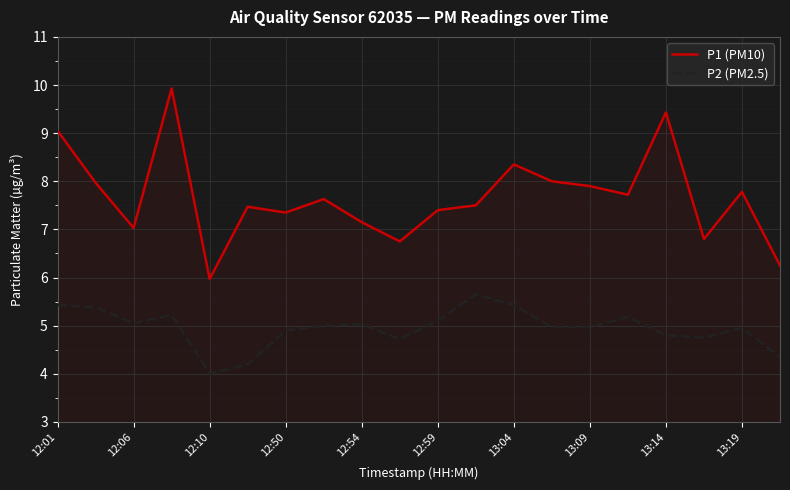

What is the difference between the maximum and minimum values in the P1 (PM10) series?

4.0